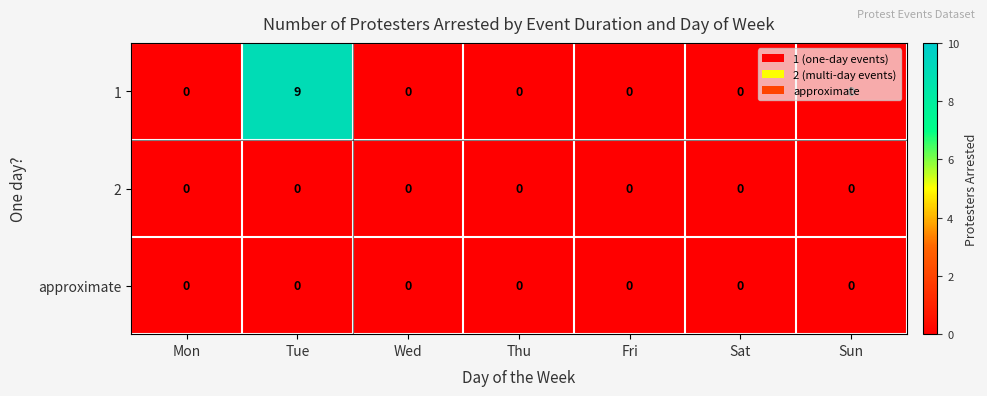

The 2 series shows 0 at Sat. True or false?

True